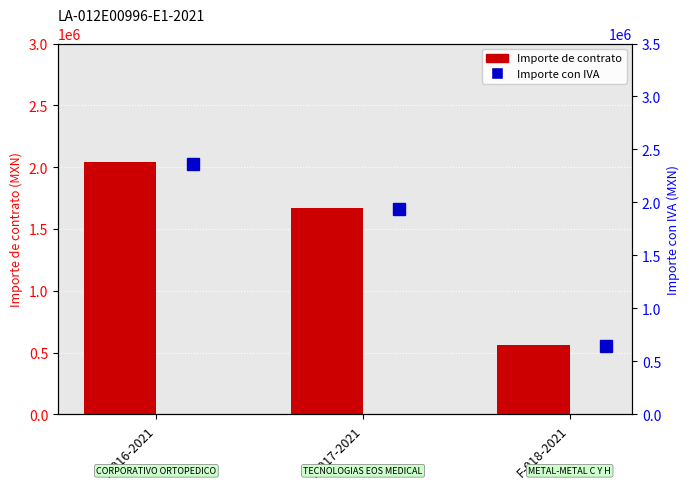

How many values in the Importe con IVA series are below 1938708?

1